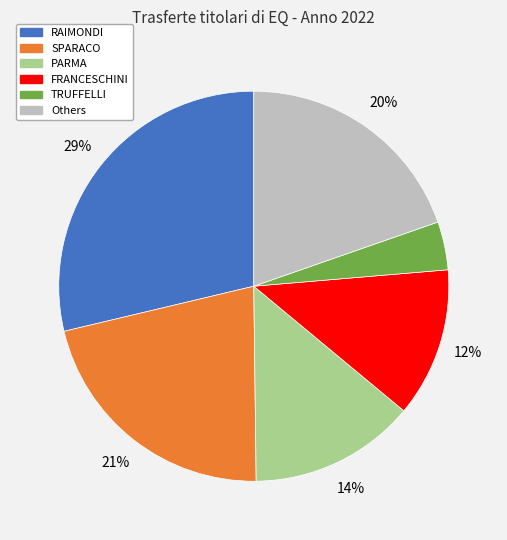

To the nearest percent, what is the average slice percentage?

17%